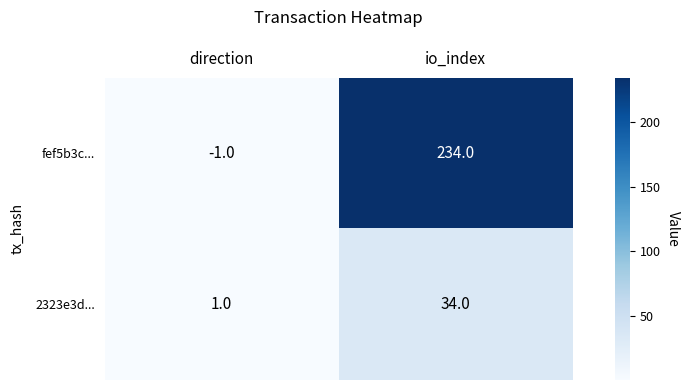

Reading left to right, list all the values displayed in this chart.

fef5b3c...: -1	234
2323e3d...: 1	34